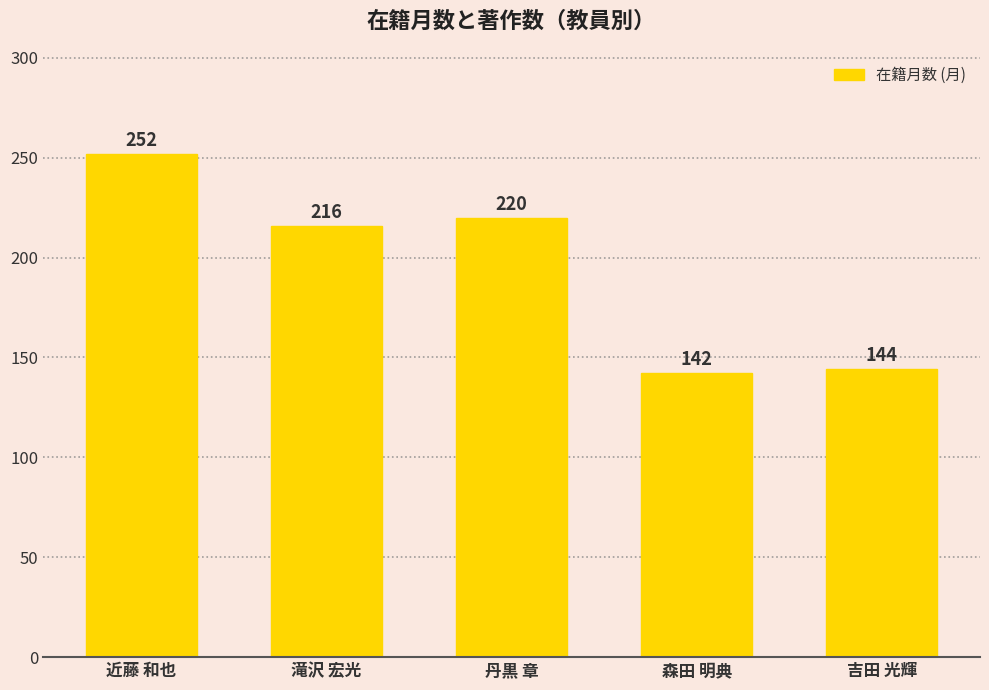

What is the smallest value displayed?

142